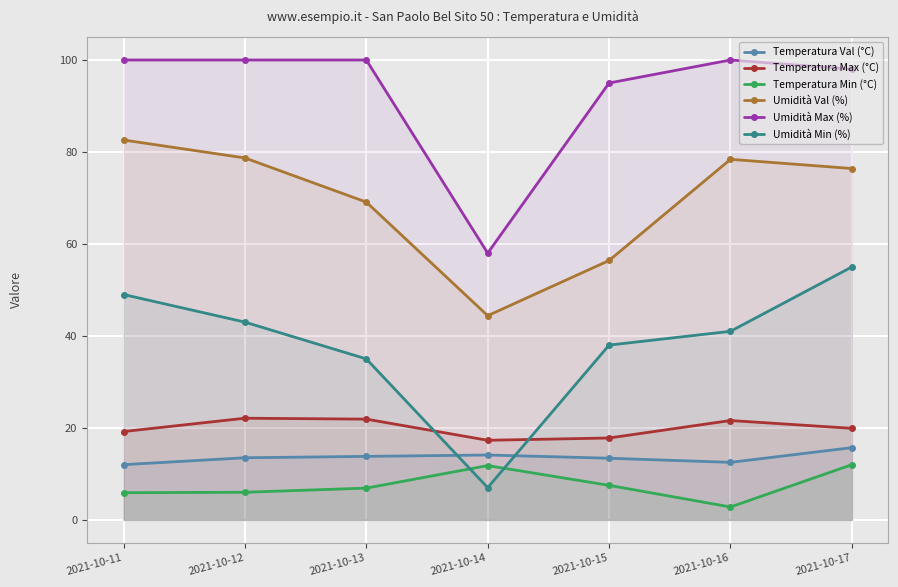

True or false: Temperatura Val (°C) and Umidità Val (%) intersect in this chart.

False